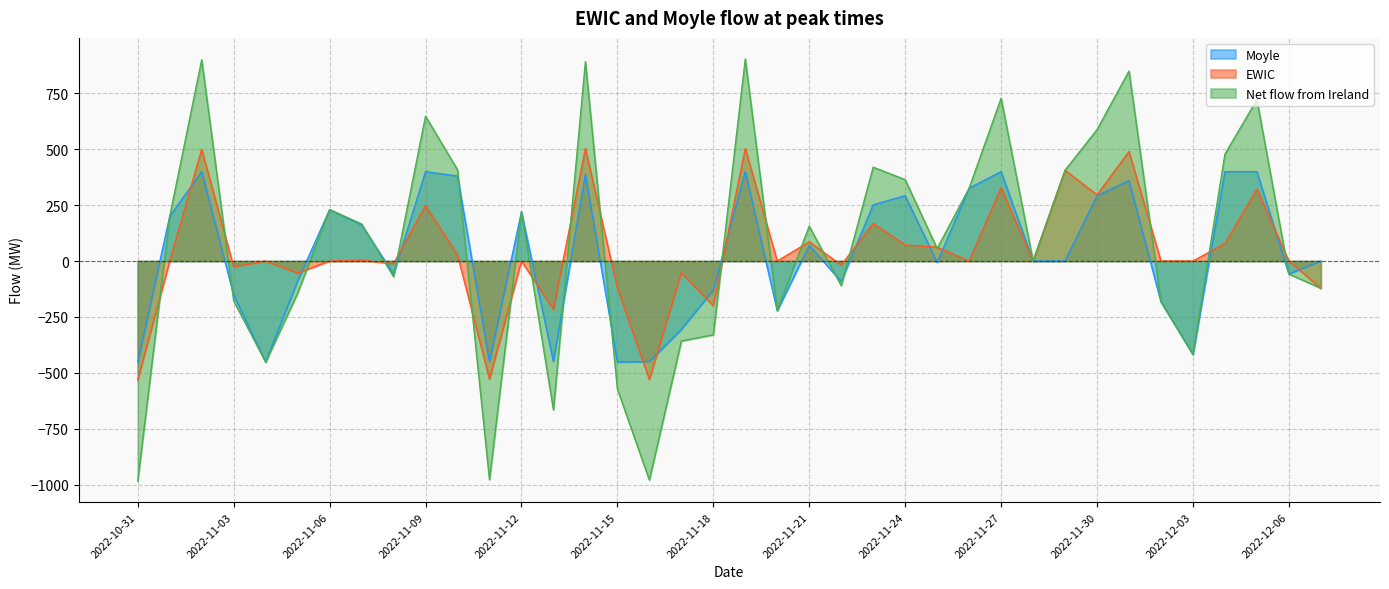

Which label corresponds to the smallest value in the chart?

2022-10-31